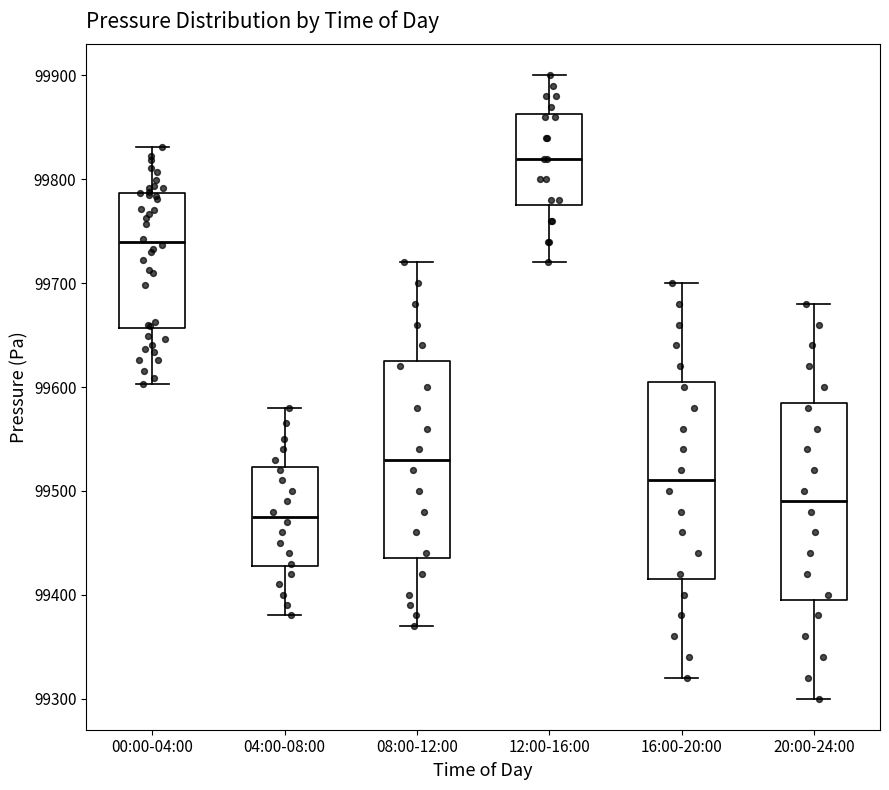

Reading left to right, transcribe this box plot: for each box, give where its median line is, the range the box spans, and where its two whiskers end, as read against the y-axis. The values are not printed on the chart, so give them approximately, as read against the axis.

00:00-04:00: median 99740, box 99660 to 99790, whiskers 99600 to 99830
04:00-08:00: median 99480, box 99430 to 99520, whiskers 99380 to 99580
08:00-12:00: median 99530, box 99440 to 99630, whiskers 99370 to 99720
12:00-16:00: median 99820, box 99780 to 99860, whiskers 99720 to 99900
16:00-20:00: median 99510, box 99420 to 99610, whiskers 99320 to 99700
20:00-24:00: median 99490, box 99400 to 99590, whiskers 99300 to 99680